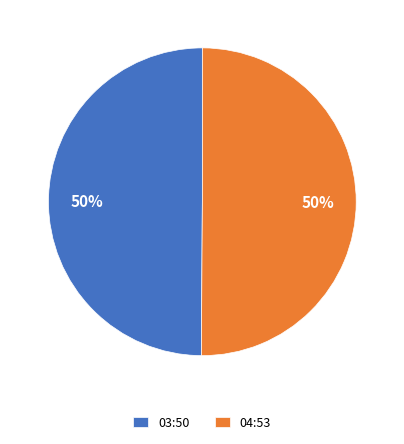

How many slices are in this pie chart?

2